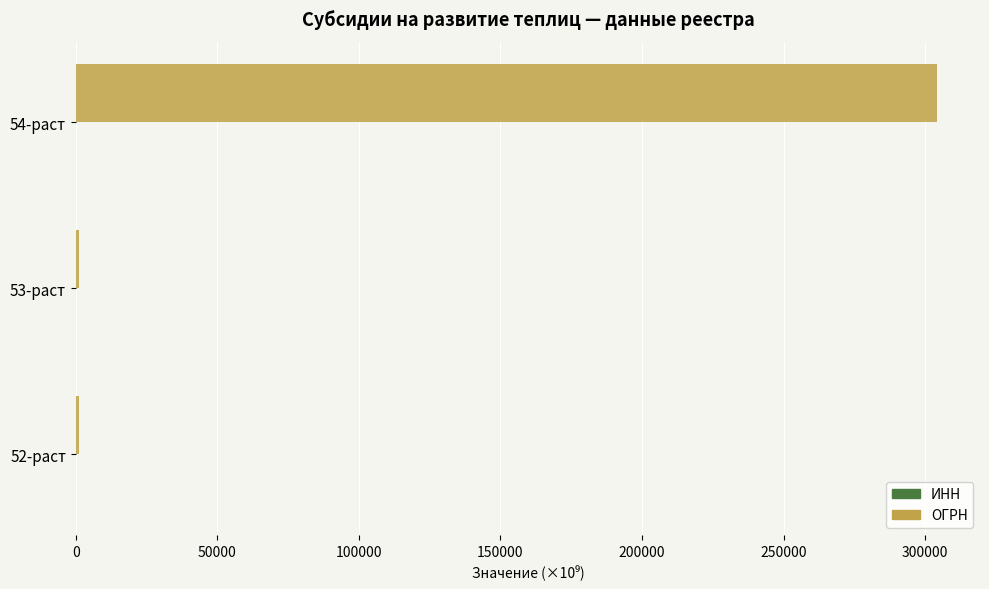

Which series has the largest total across all categories?

ОГРН